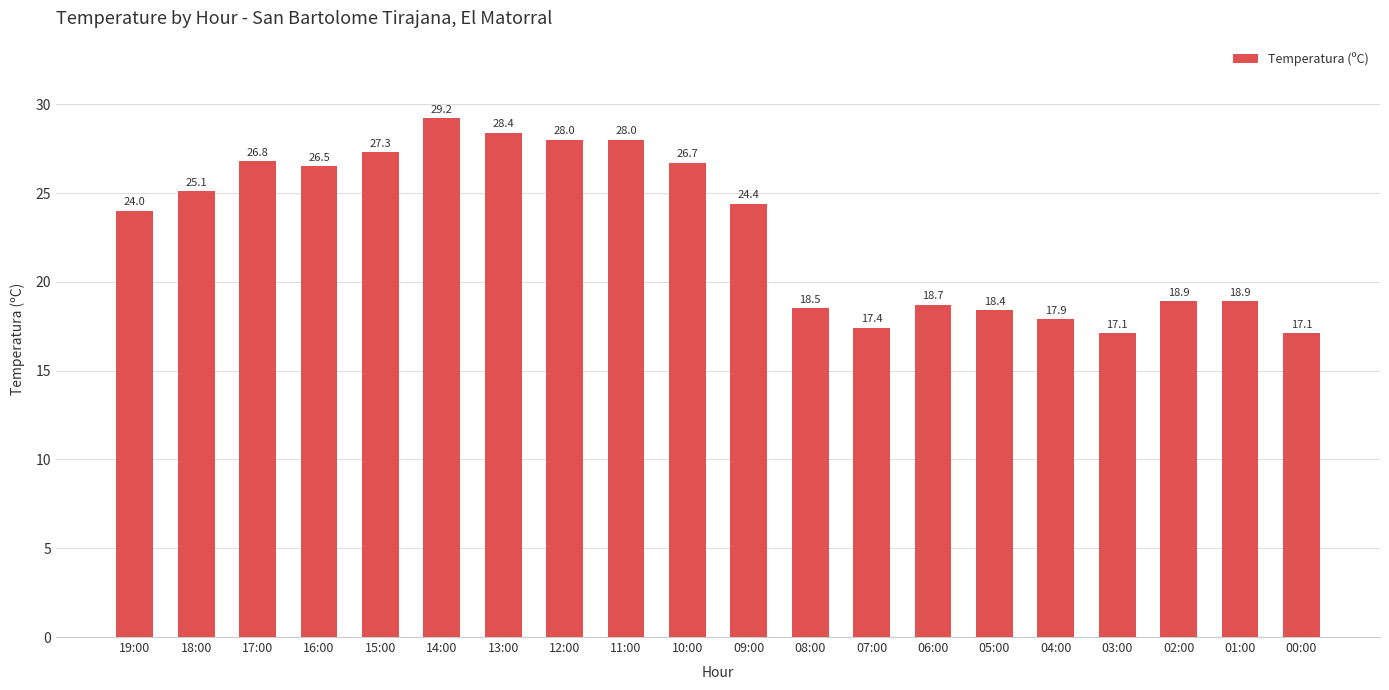

Reading right to left, transcribe all the data shown in this chart.

17.1	18.9	18.9	17.1	17.9	18.4	18.7	17.4	18.5	24.4	26.7	28.0	28.0	28.4	29.2	27.3	26.5	26.8	25.1	24.0